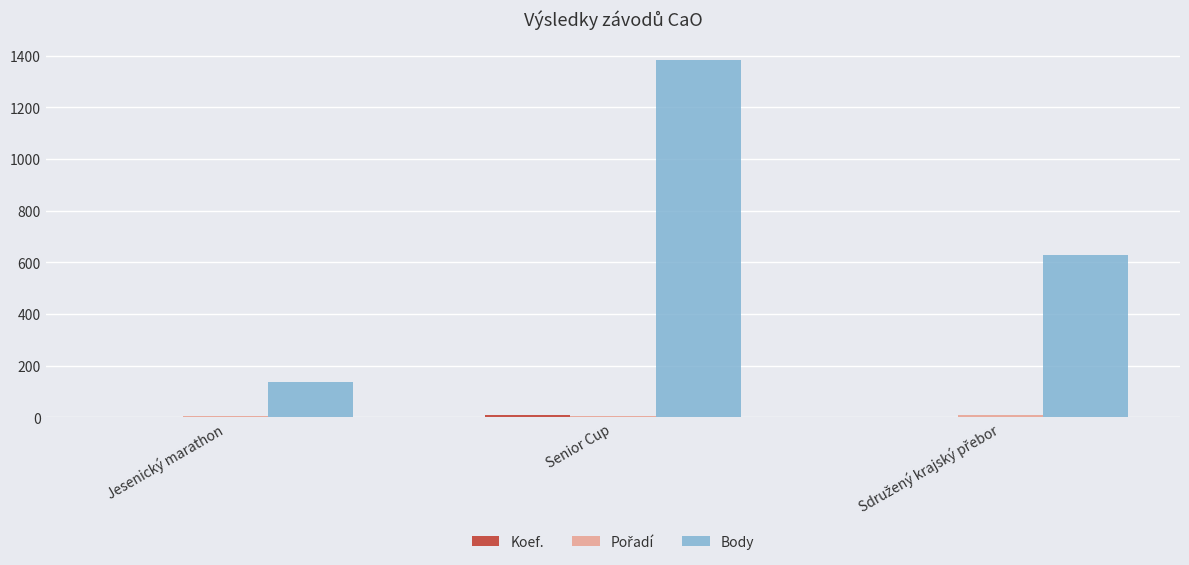

At which category is the sum across all series the highest?

Senior Cup